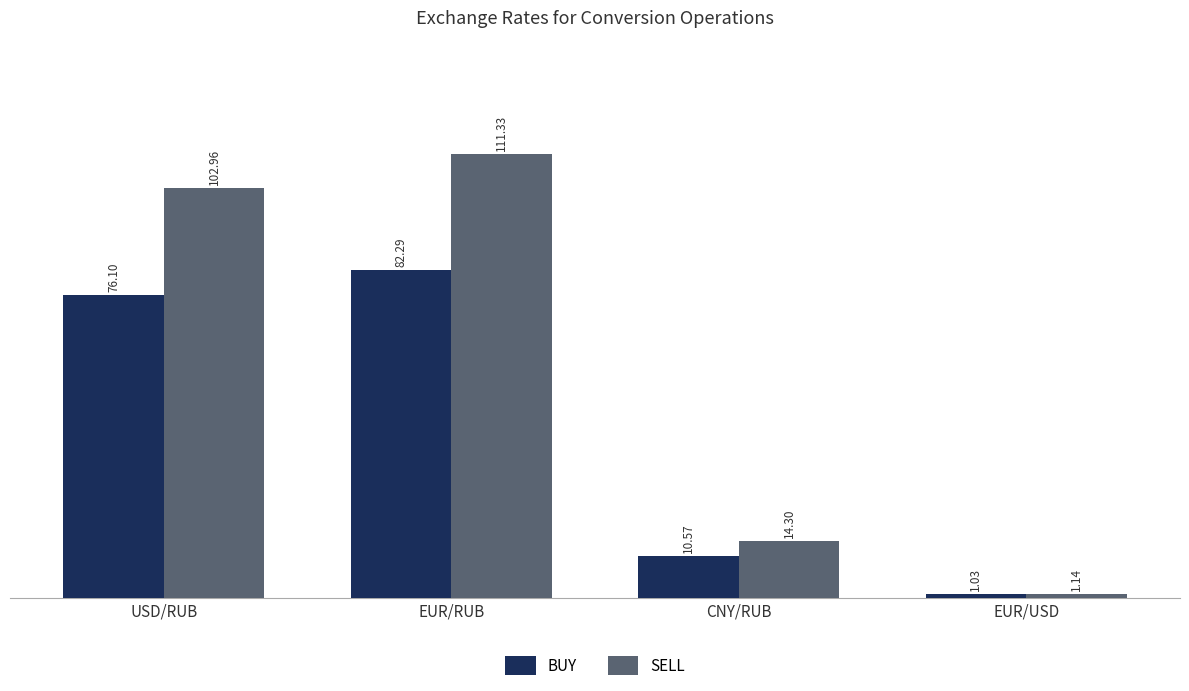

What position from the right is EUR/USD?

1